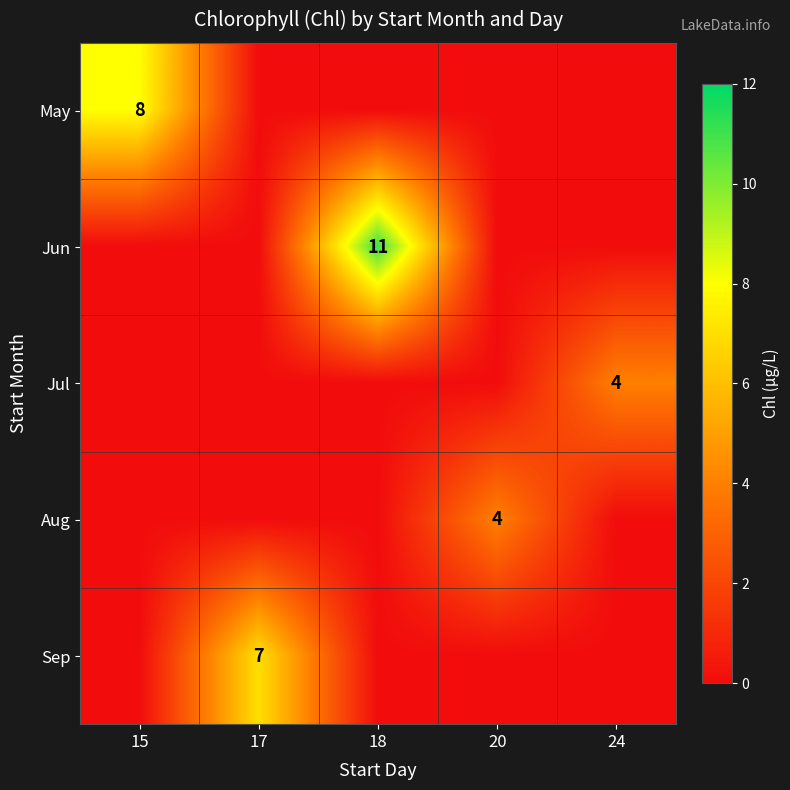

The Jun series shows 11 at 18. True or false?

True